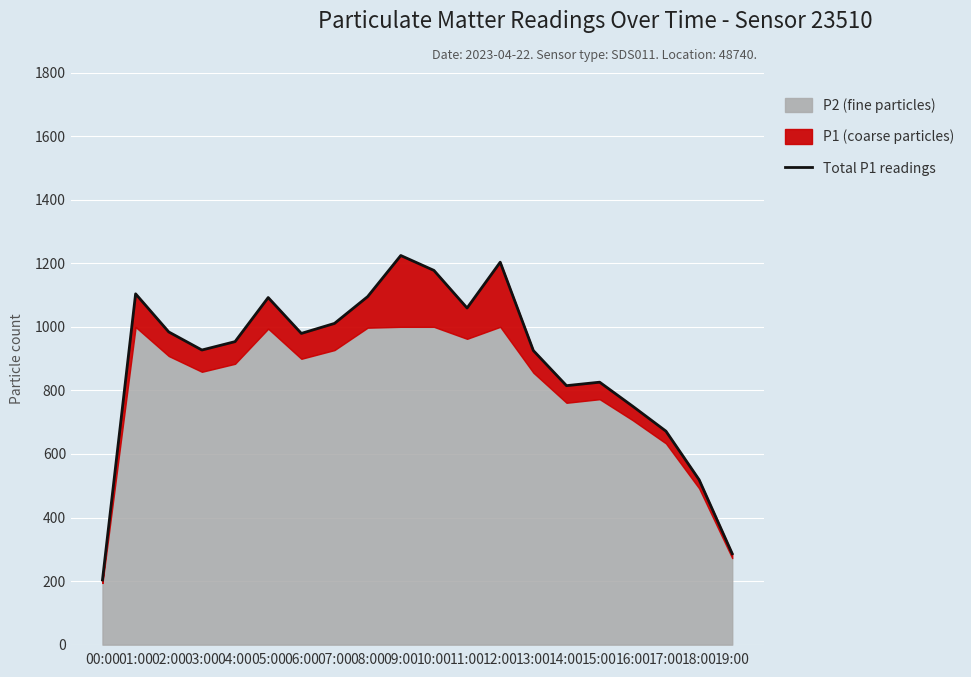

What is the smallest value displayed?

203.4